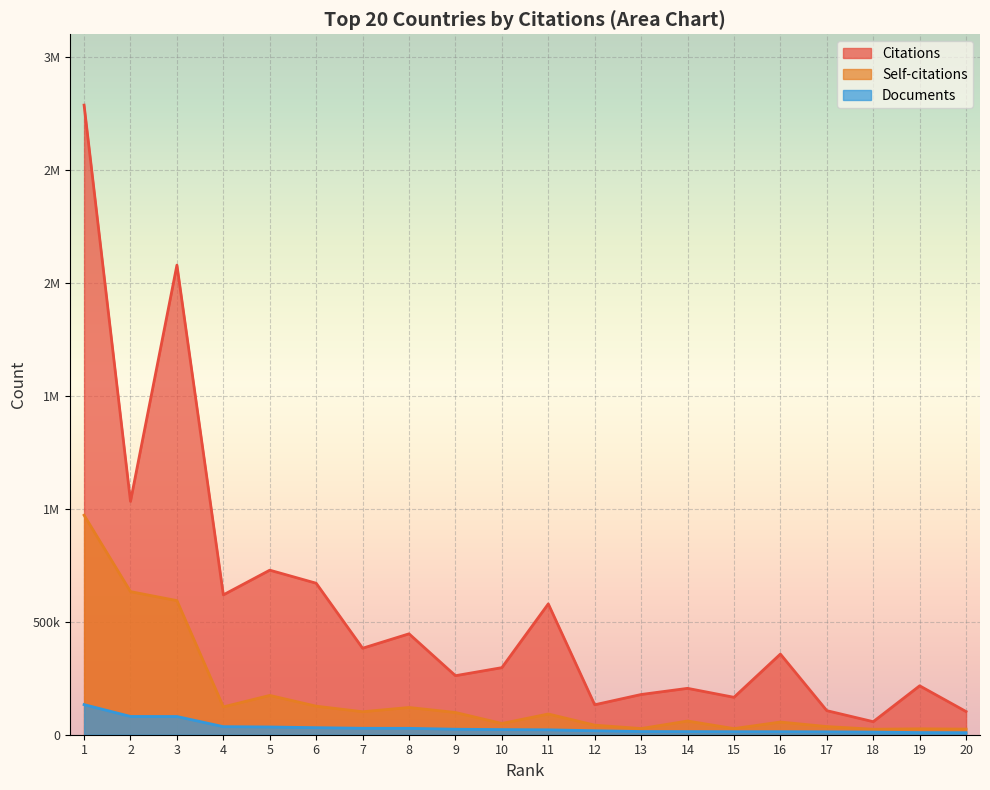

What is the difference between the maximum and minimum values in the Self-citations series?

947391